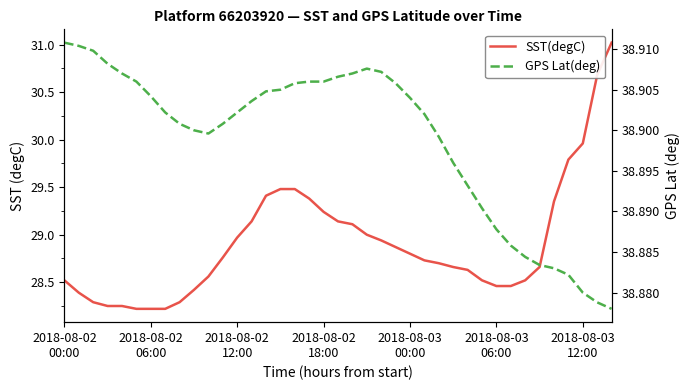

Is it true that SST(degC) equals 39.5 at 2018-08-02
06:00?

False